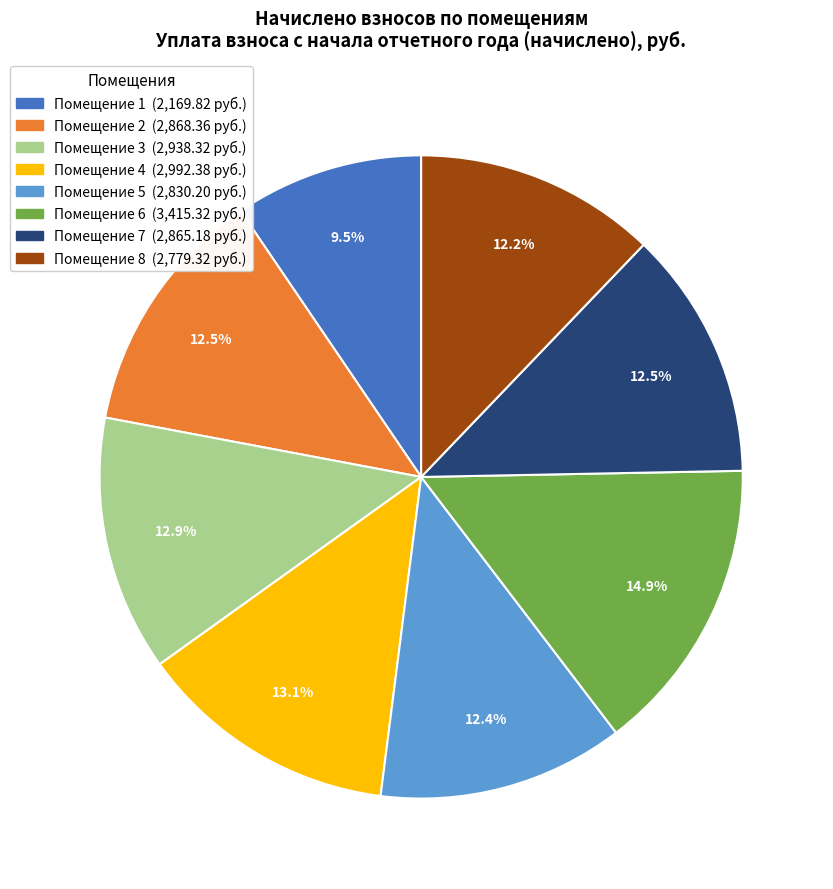

Does any single category account for the majority?

No